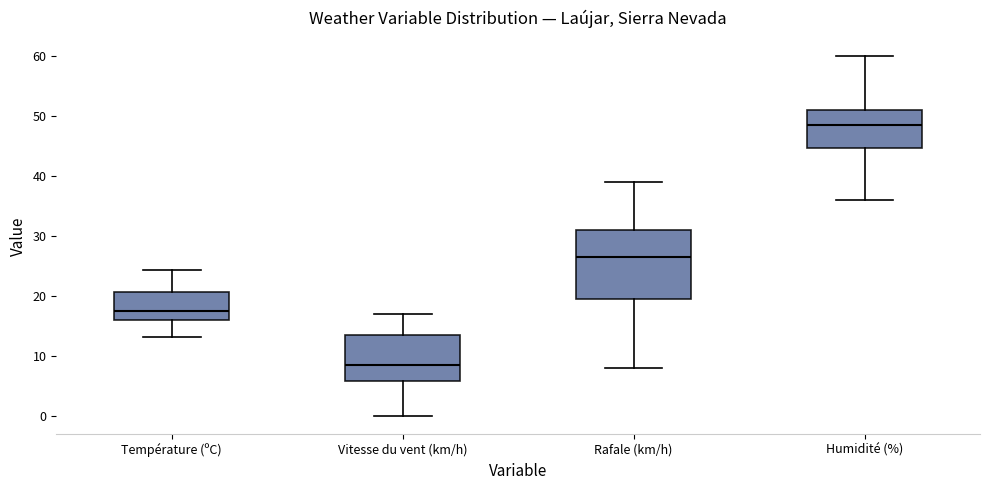

Reading left to right, transcribe this box plot: for each box, give where its median line is, the range the box spans, and where its two whiskers end, as read against the y-axis. The values are not printed on the chart, so give them approximately, as read against the axis.

Température (ºC): median 17, box 16 to 21, whiskers 13 to 24
Vitesse du vent (km/h): median 9, box 6 to 14, whiskers 0 to 17
Rafale (km/h): median 27, box 20 to 31, whiskers 8 to 39
Humidité (%): median 49, box 45 to 51, whiskers 36 to 60